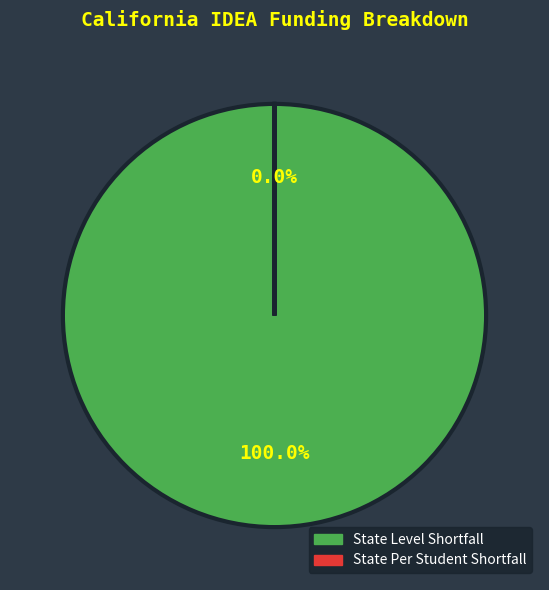

To the nearest percent, what is the difference between the State Level Shortfall and State Per Student Shortfall slice percentages?

100%